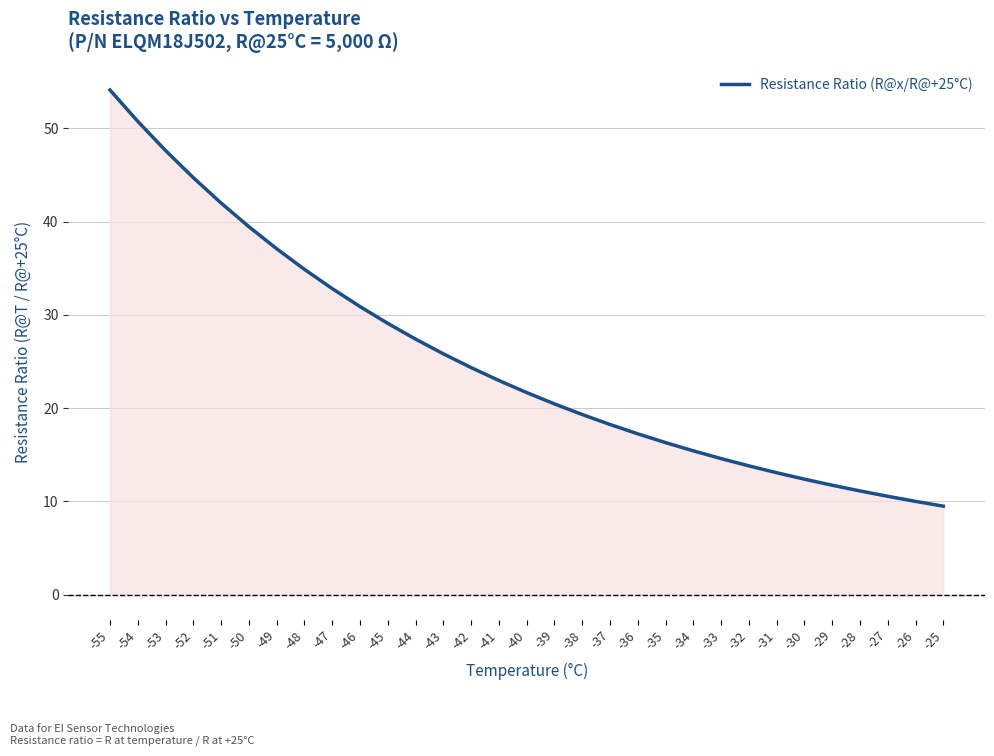

Where is the data nearest to the value 31?

-46